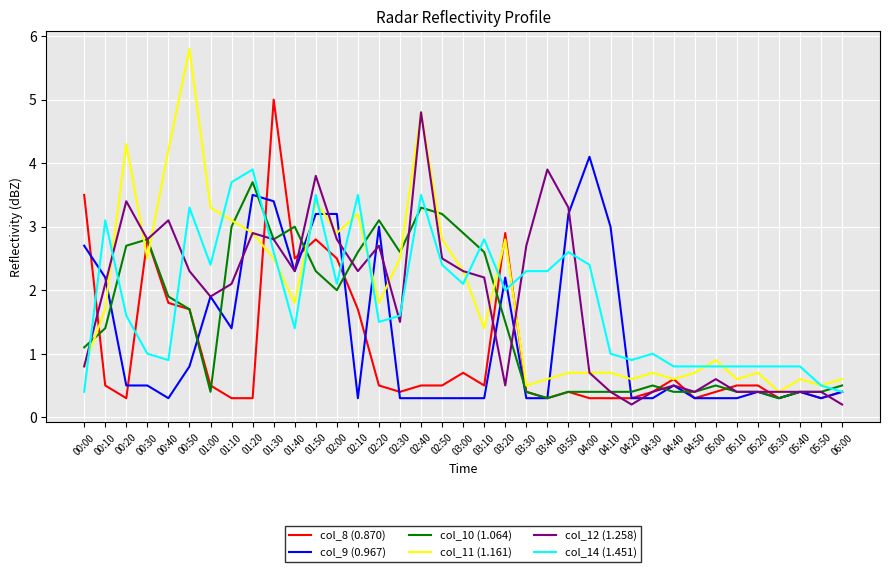

Which series has the largest total across all categories?

col_11 (1.161)